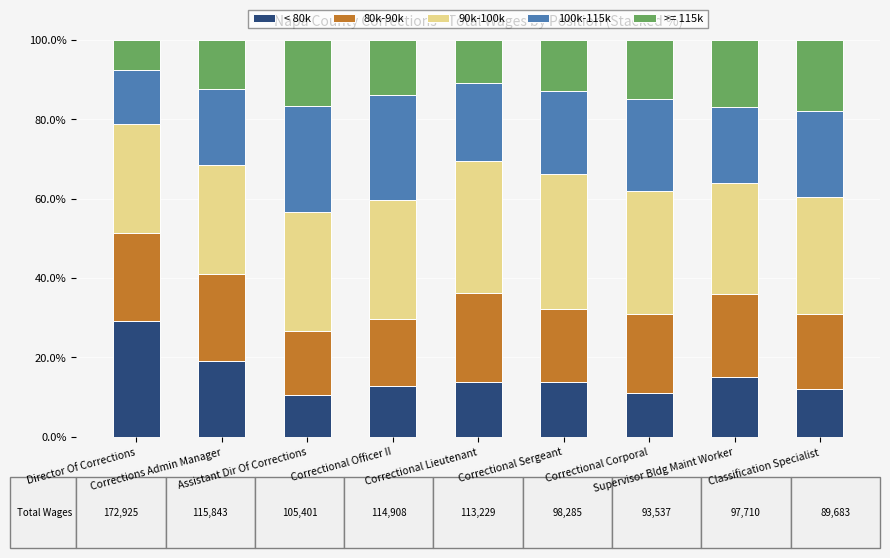

What is the average value of the < 80k series?

15.3